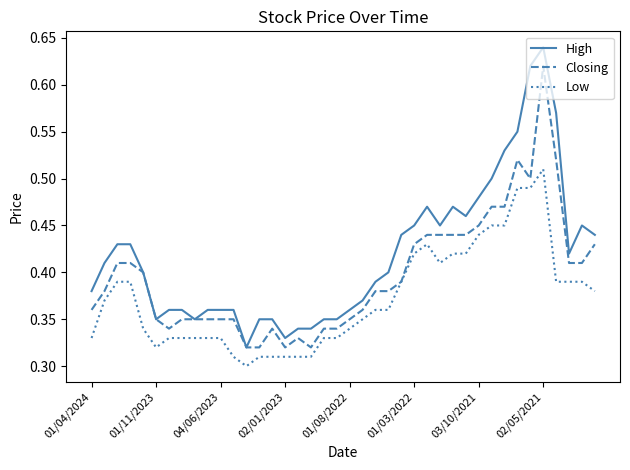

True or false: High and Low intersect in this chart.

False